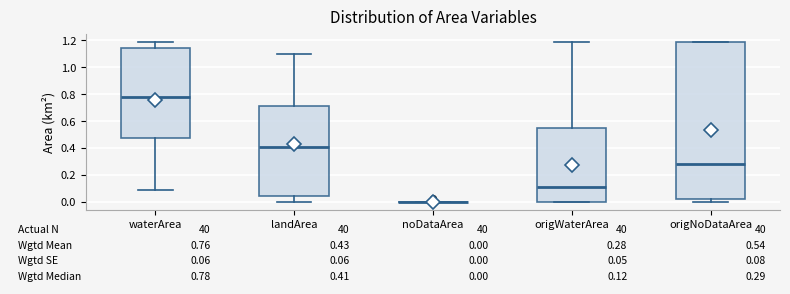

Which box is the tallest, from its lower edge to its upper edge?

origNoDataArea